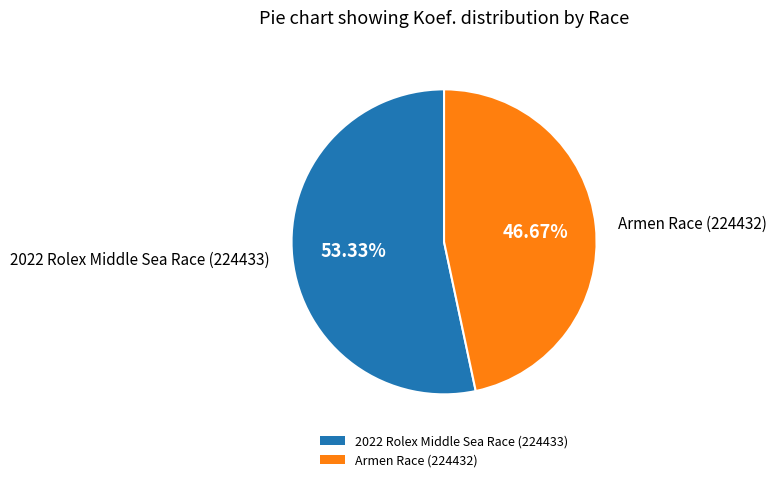

To the nearest percent, what percentage of the pie is Armen Race (224432)?

47%